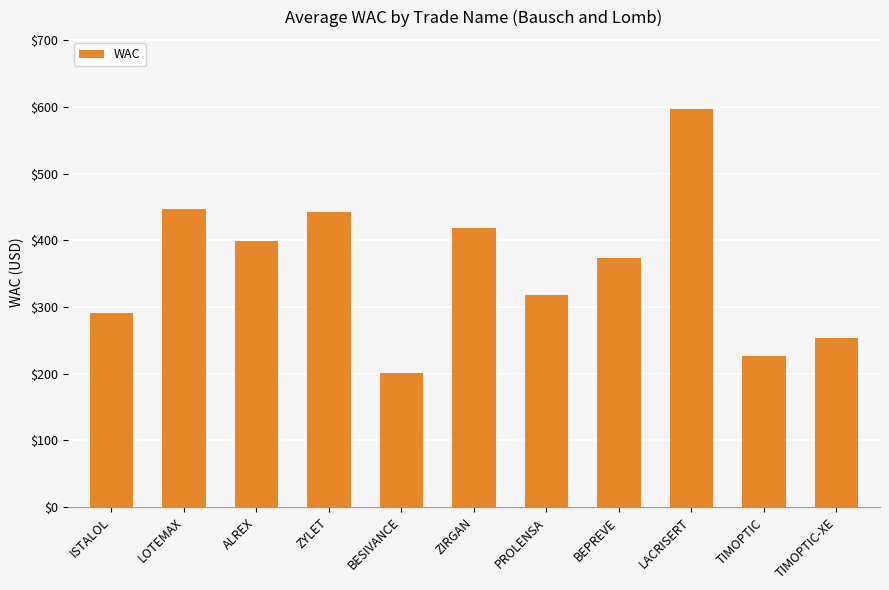

What position from the right is BEPREVE?

4